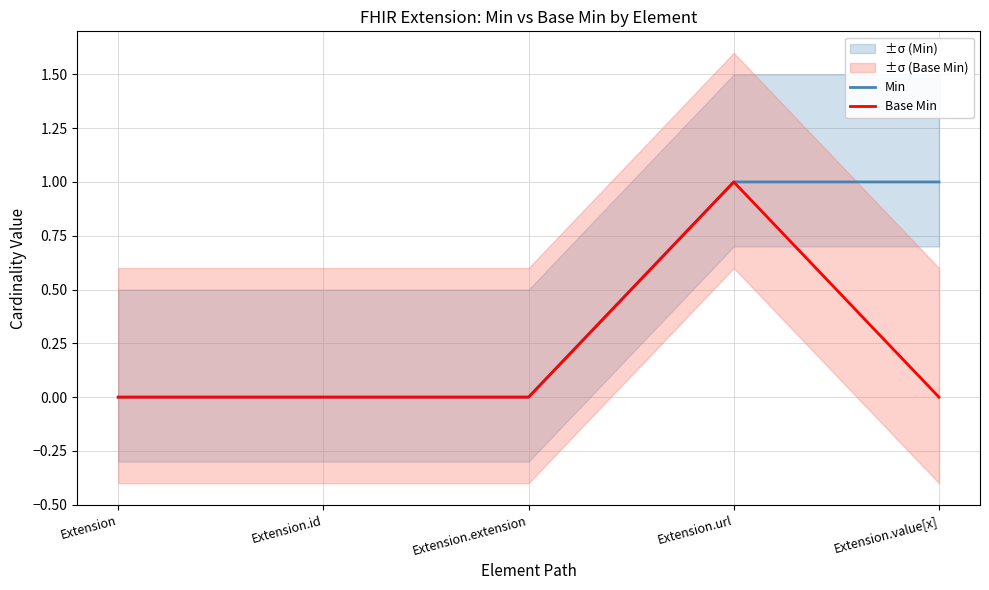

True or false: Base Min and Min intersect in this chart.

False